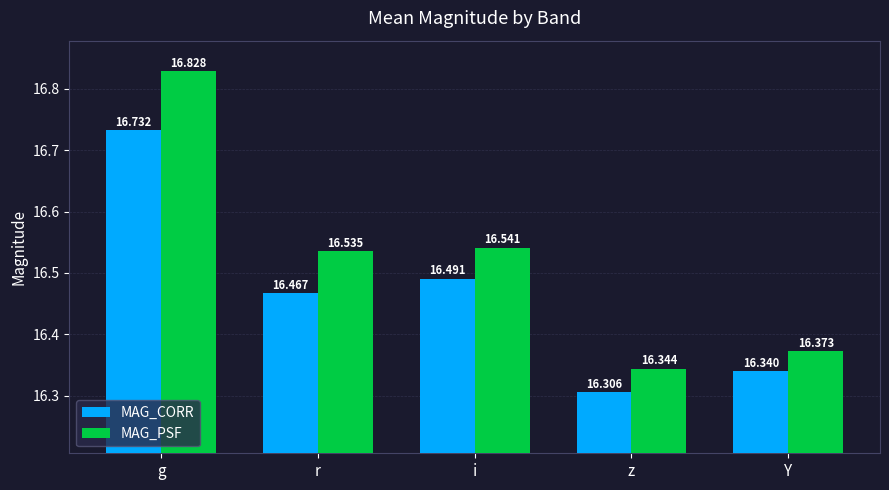

Between z and Y, which series saw the biggest shift?

MAG_CORR